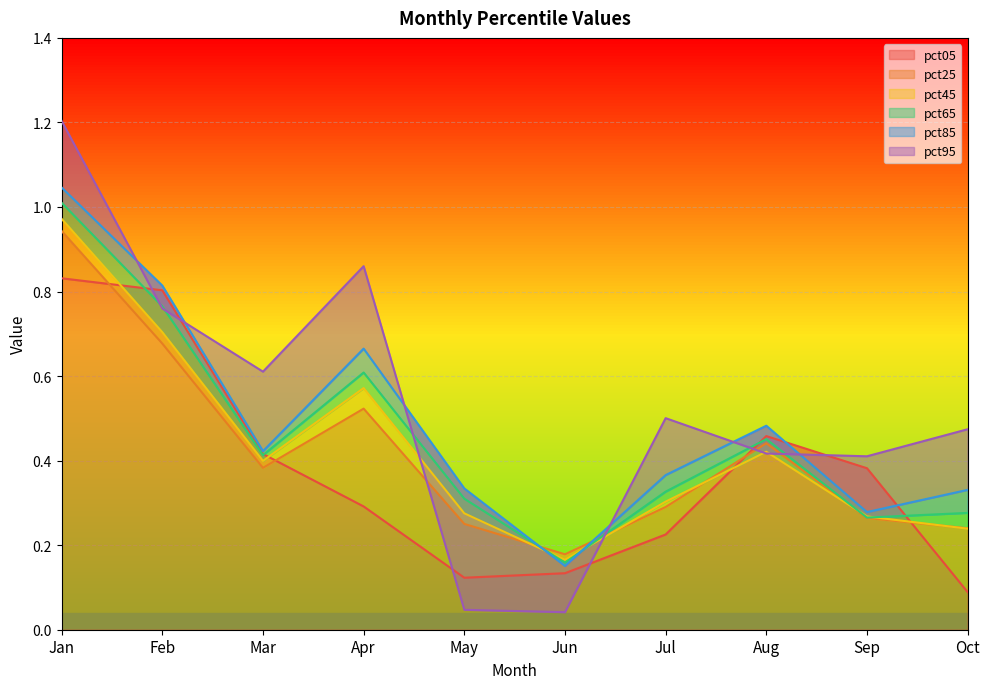

What is the value of the pct05 point at the 7th from the left?

0.2